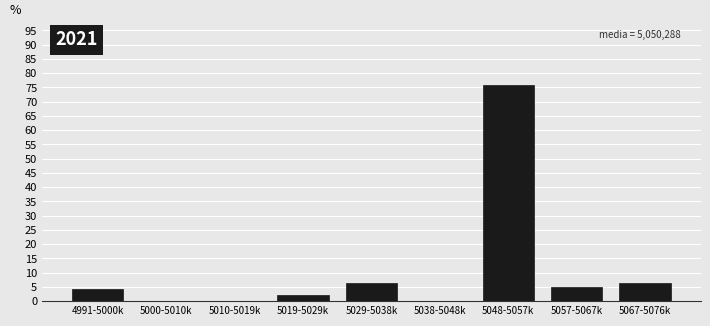

Reading right to left, list all the values displayed in this chart.

5067-5076k=6.4	5057-5067k=5.0	5048-5057k=75.7	5038-5048k=0.0	5029-5038k=6.4	5019-5029k=2.1	5010-5019k=0.0	5000-5010k=0.0	4991-5000k=4.3